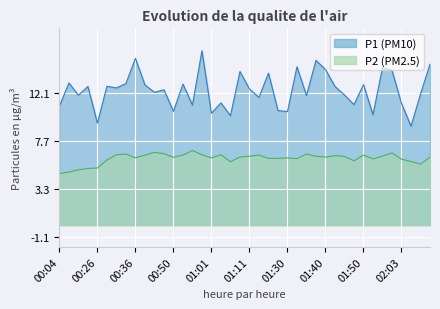

At how many categories does at least one series exceed 5?

40